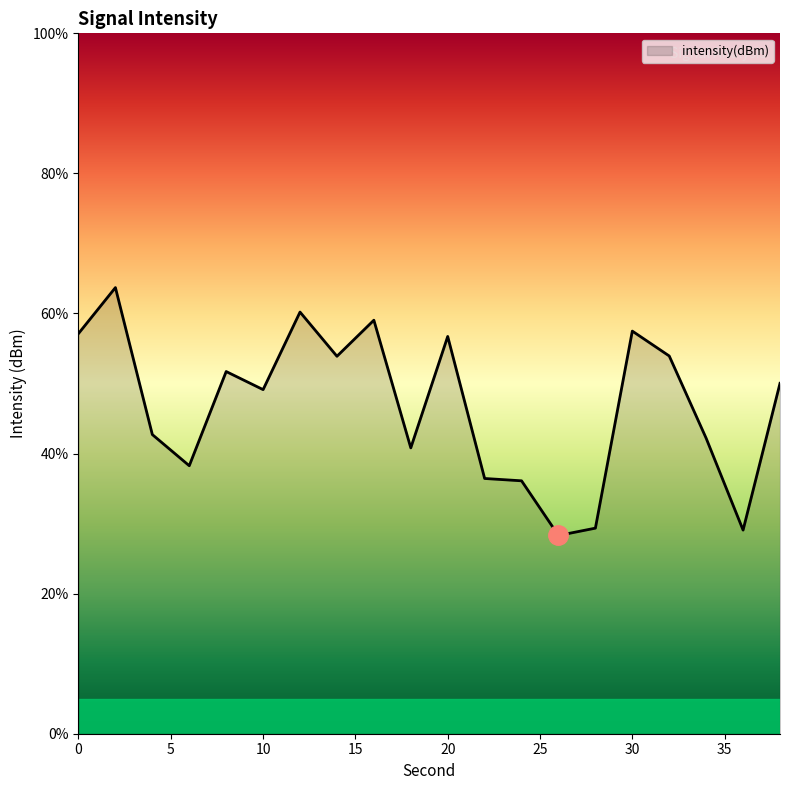

What is the greatest value displayed?

63.7